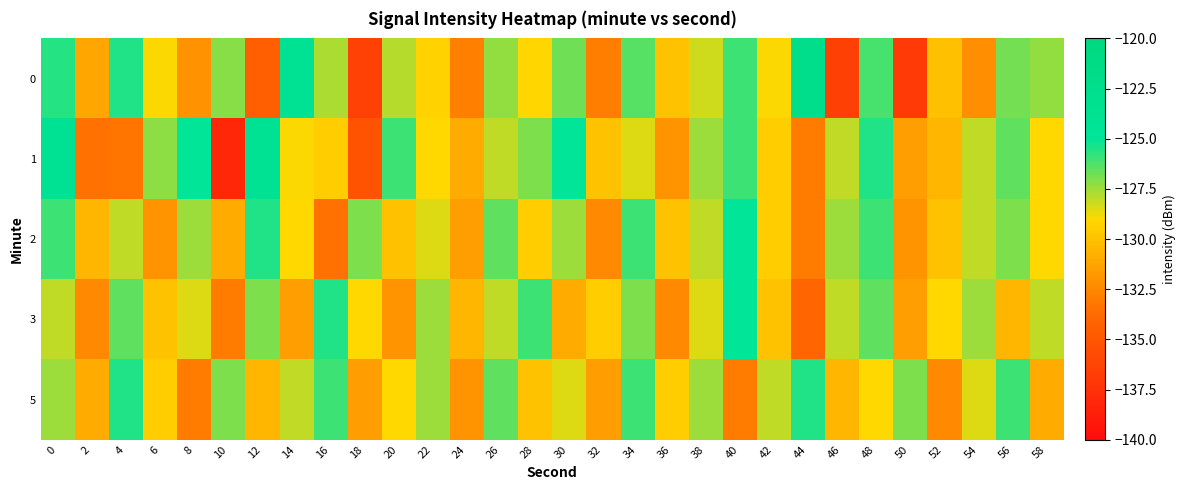

What is the smallest value displayed?

-138.1